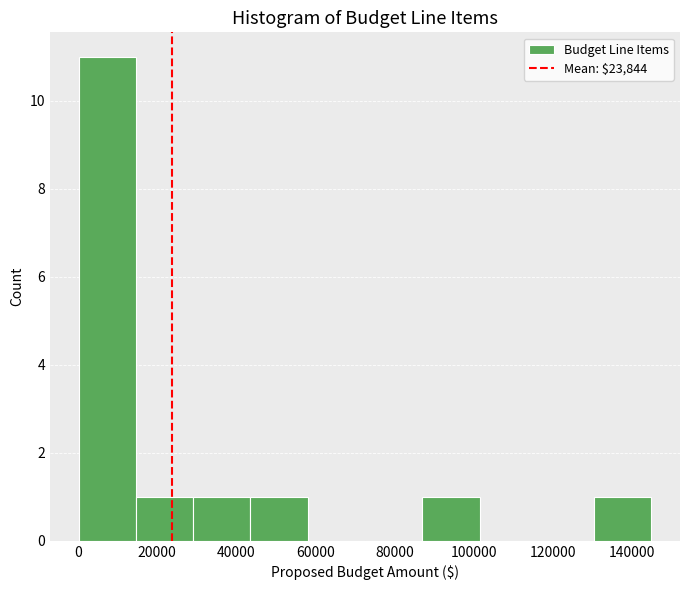

Reading left to right, list every bar in this chart as the range it spans on the x-axis followed by its height. Neither the bar edges nor the heights are printed on the chart, so give them approximately, as read against the axes.

0 to 14000: 11
14000 to 30000: 1
30000 to 44000: 1
44000 to 58000: 1
58000 to 72000: 0
72000 to 88000: 0
88000 to 102000: 1
102000 to 116000: 0
116000 to 130000: 0
130000 to 144000: 1